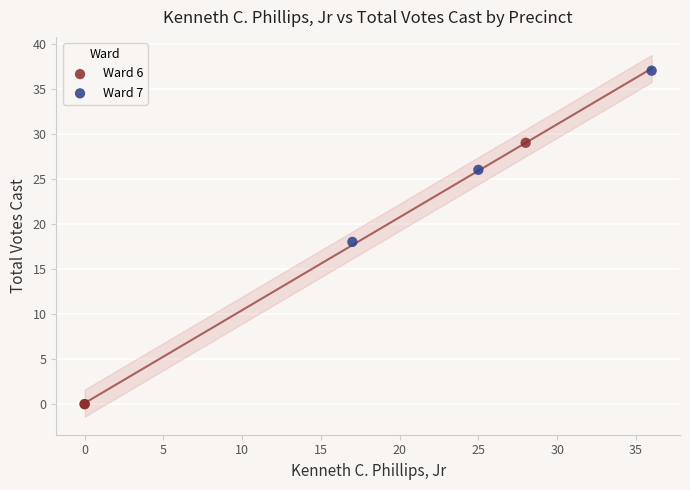

Which series contains the lowest Y value?

Ward 6